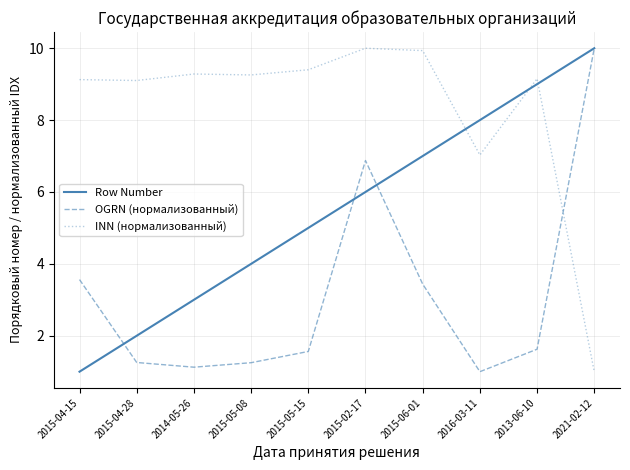

At how many categories does at least one series exceed 5?

10